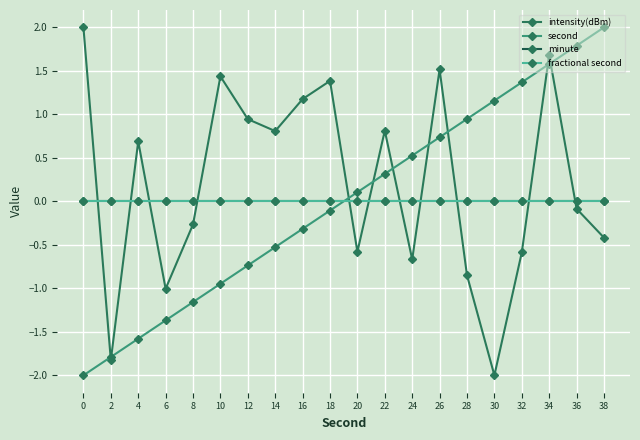

Reading left to right, list all the values displayed in this chart.

intensity(dBm): 0=2.0	2=-1.8	4=0.7	6=-1.0	8=-0.3	10=1.4	12=0.9	14=0.8	16=1.2	18=1.4	20=-0.6	22=0.8	24=-0.7	26=1.5	28=-0.8	30=-2.0	32=-0.6	34=1.7	36=-0.1	38=-0.4
second: 0=-2.0	2=-1.8	4=-1.6	6=-1.4	8=-1.2	10=-0.9	12=-0.7	14=-0.5	16=-0.3	18=-0.1	20=0.1	22=0.3	24=0.5	26=0.7	28=0.9	30=1.2	32=1.4	34=1.6	36=1.8	38=2.0
minute: 0=0.0	2=0.0	4=0.0	6=0.0	8=0.0	10=0.0	12=0.0	14=0.0	16=0.0	18=0.0	20=0.0	22=0.0	24=0.0	26=0.0	28=0.0	30=0.0	32=0.0	34=0.0	36=0.0	38=0.0
fractional second: 0=0.0	2=0.0	4=0.0	6=0.0	8=0.0	10=0.0	12=0.0	14=0.0	16=0.0	18=0.0	20=0.0	22=0.0	24=0.0	26=0.0	28=0.0	30=0.0	32=0.0	34=0.0	36=0.0	38=0.0